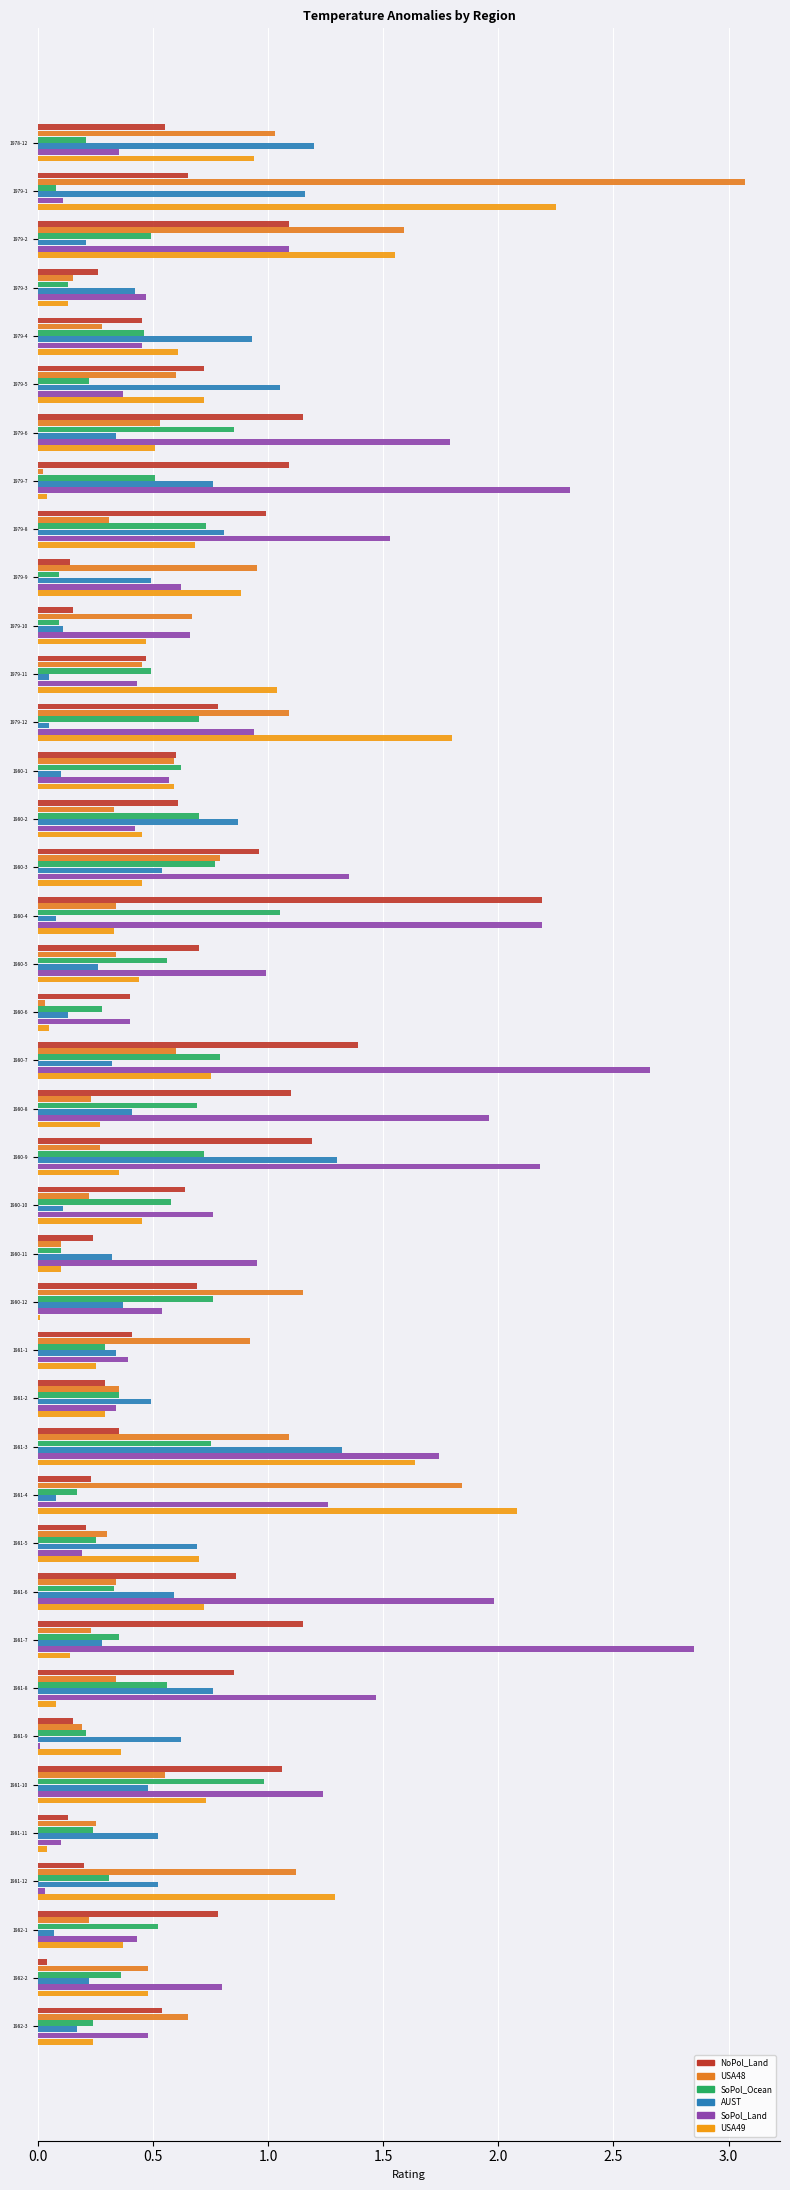

How many distinct data groups are displayed?

6